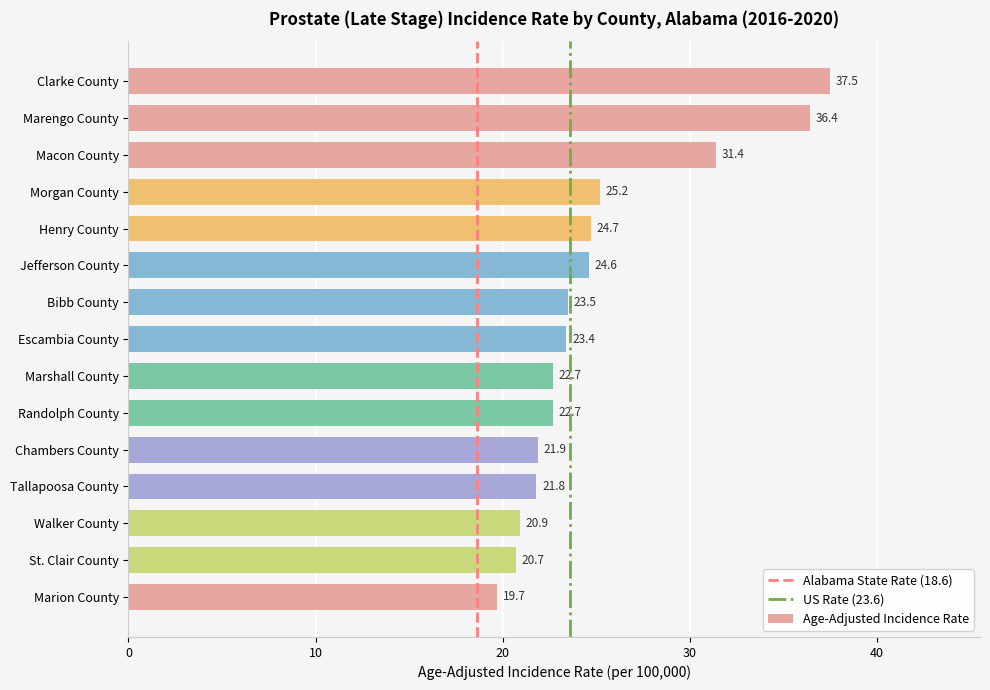

What is the smallest value displayed?

19.7